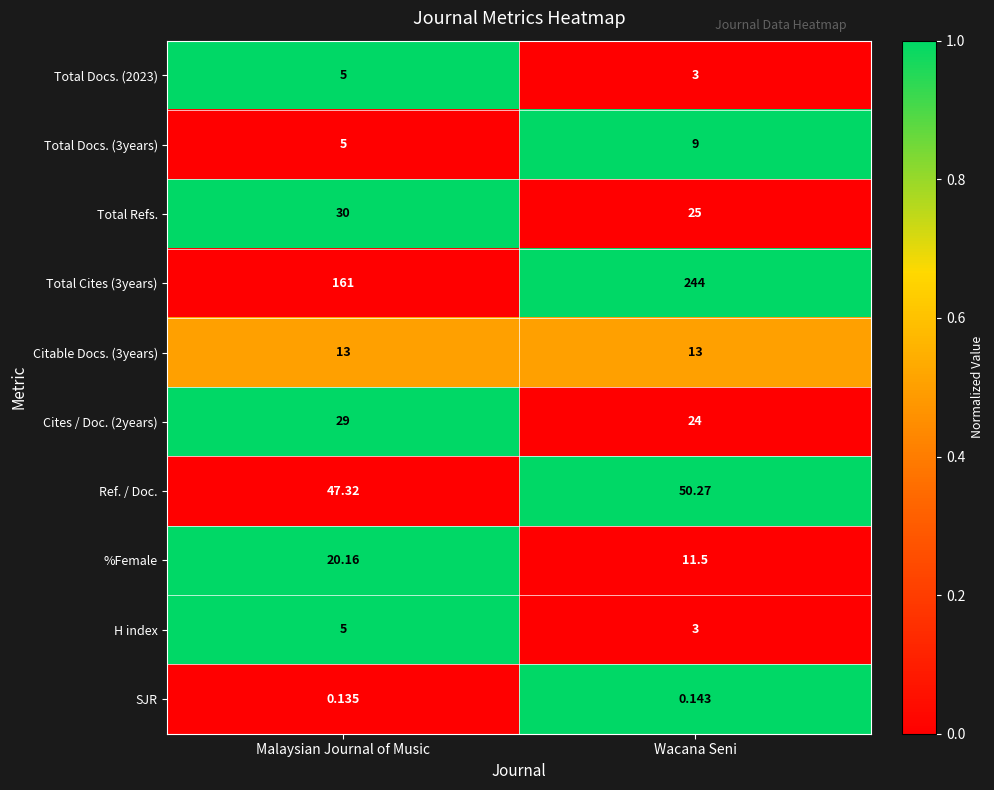

Is the value of SJR at Wacana Seni greater than the value of Total Refs. at Malaysian Journal of Music?

No